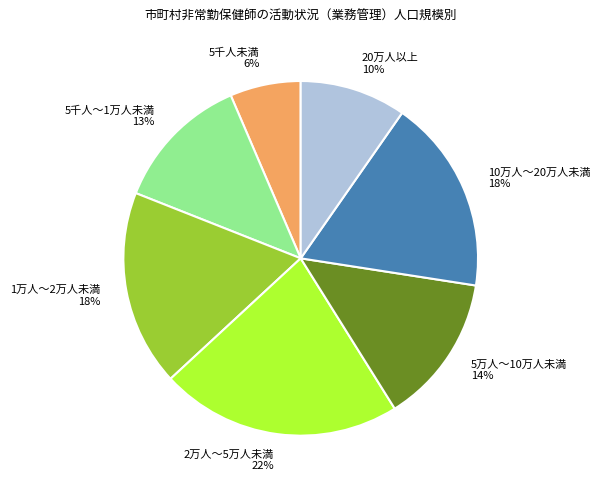

Is there a majority slice in this chart?

No